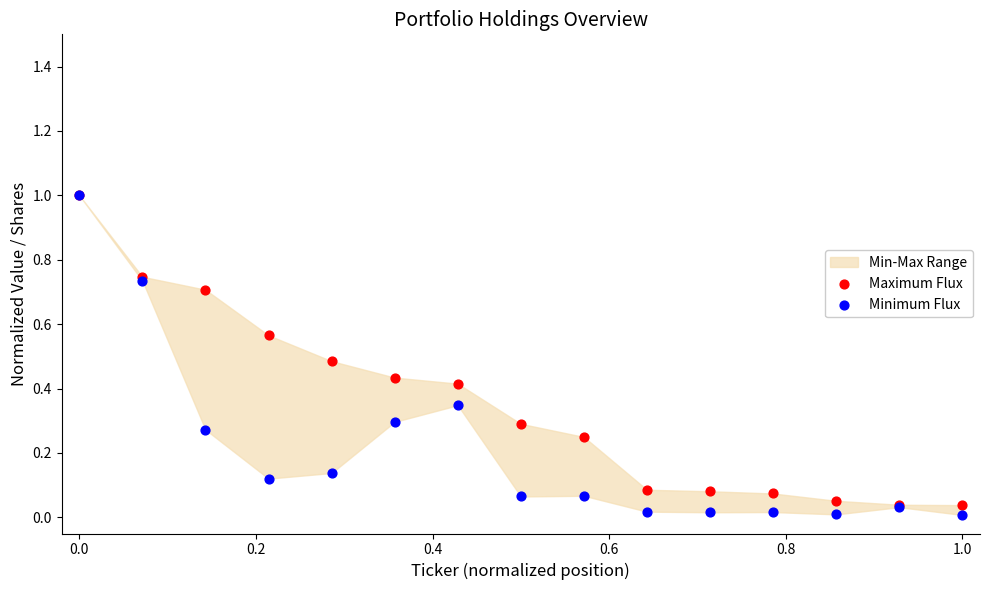

Which series has the widest spread of Y values?

Minimum Flux